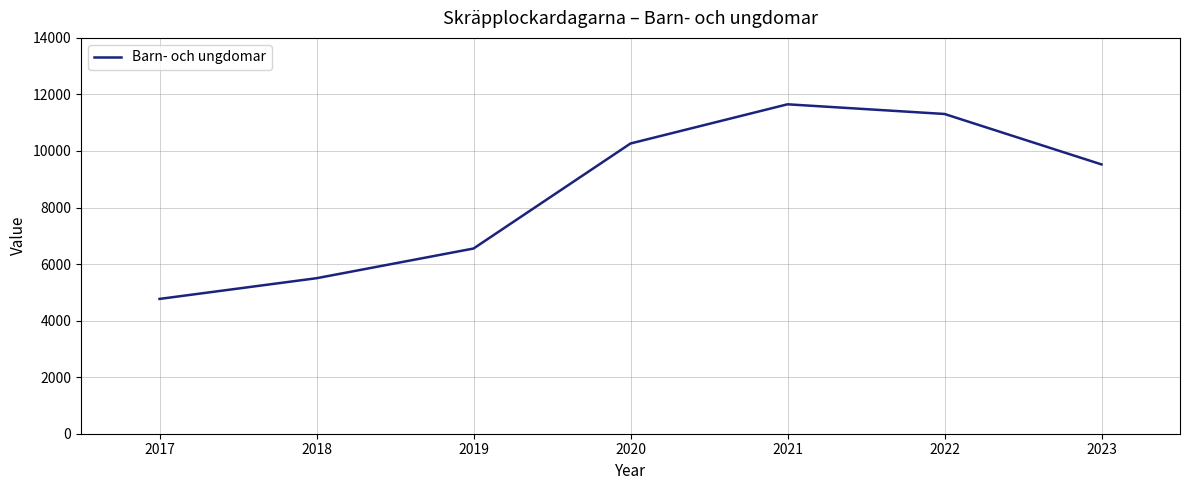

Which category has the lowest value across all series?

2017